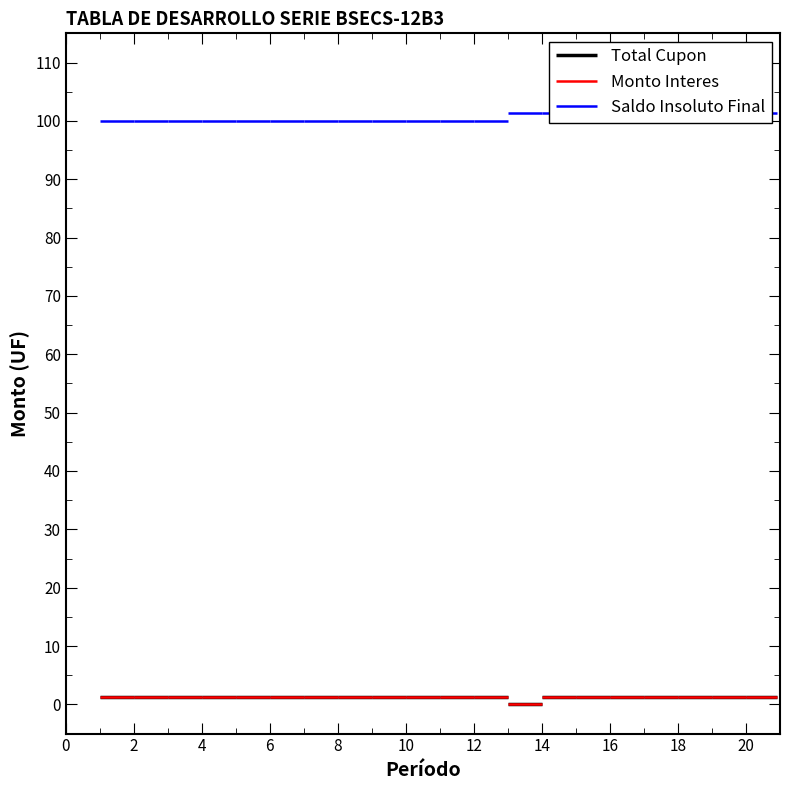

True or false: Saldo Insoluto Final has a value of 100.0 at 2.

True